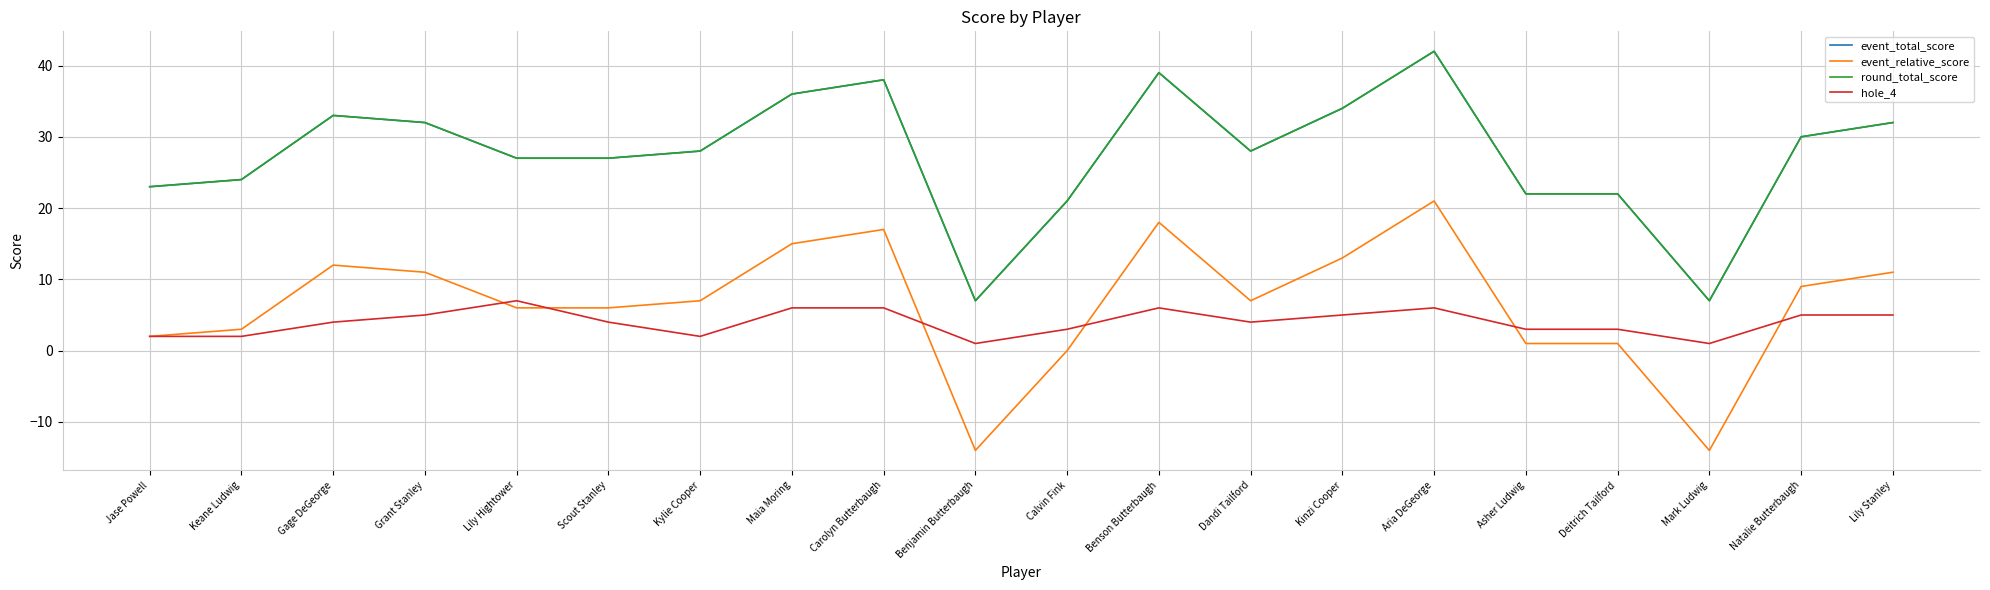

True or false: round_total_score has more than 2 interior local peaks.

True